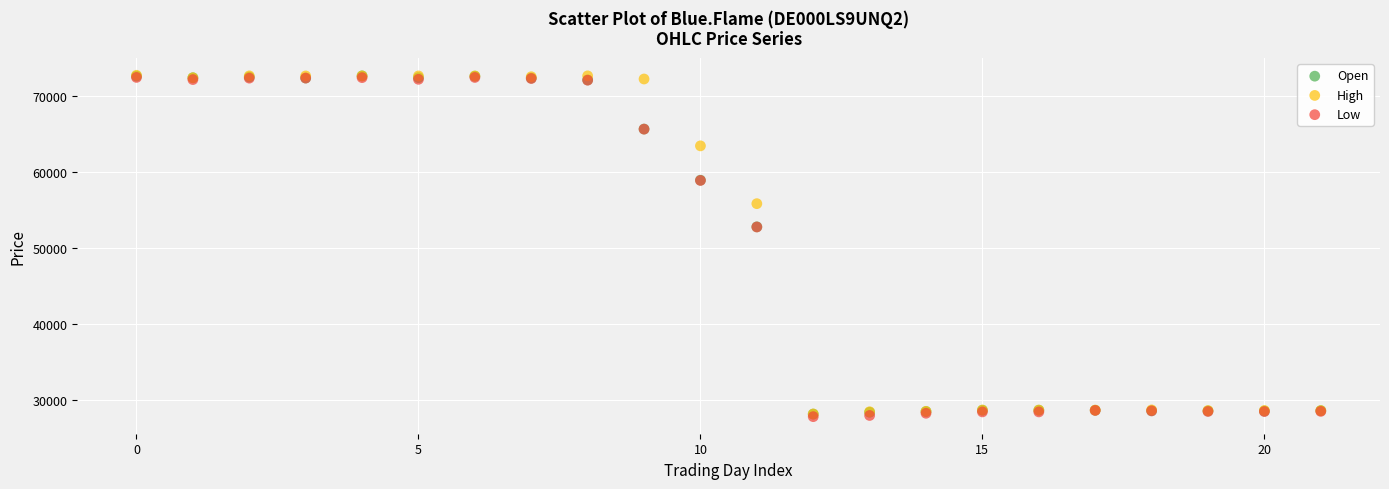

What are all the series names shown in the legend?

Open, High, Low